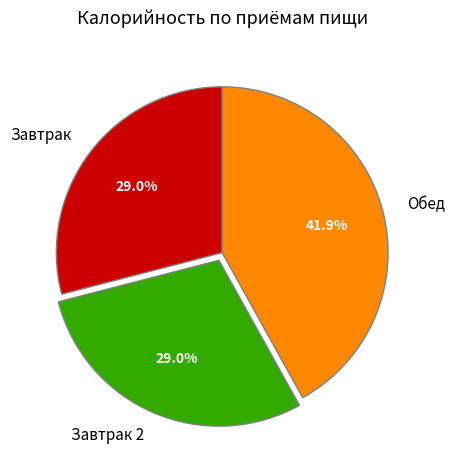

How many segments does this pie chart have?

3